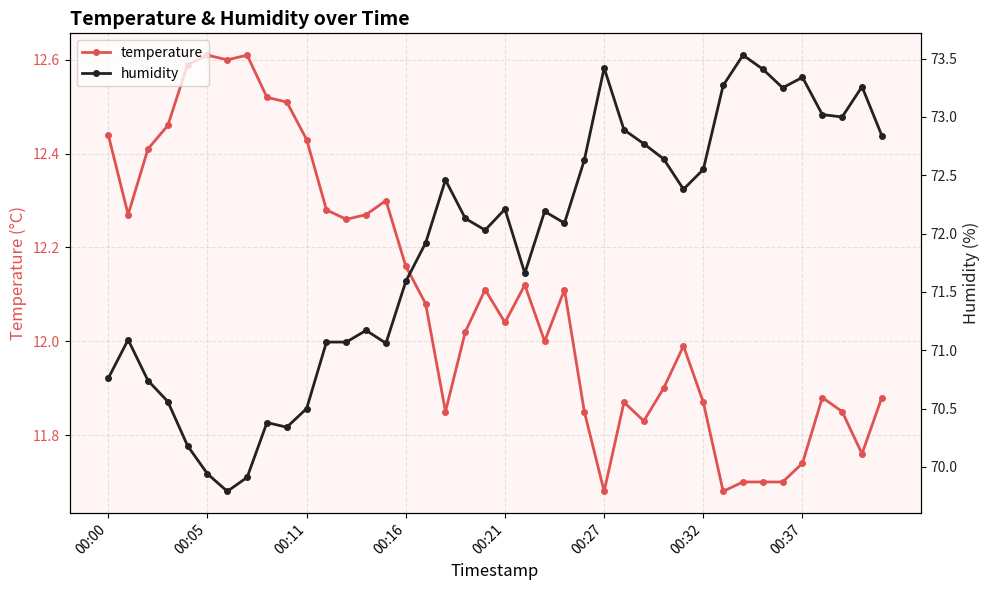

True or false: temperature has a value of 11.9 at 39.

True